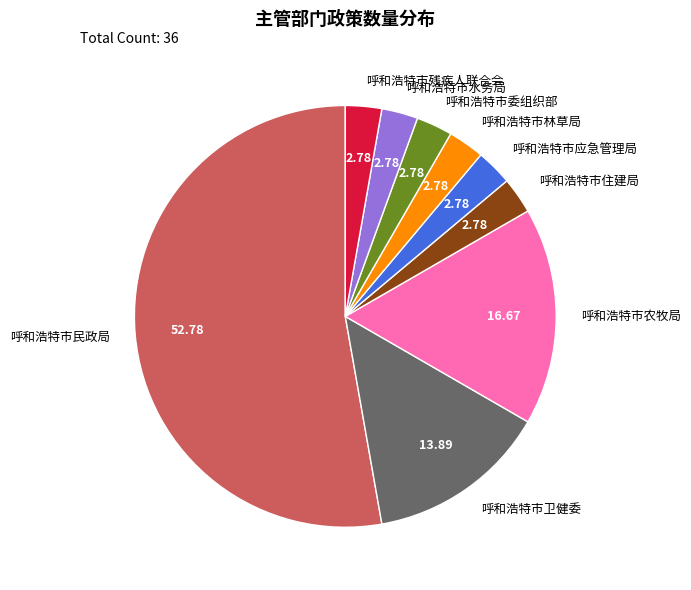

What is the largest slice in the pie chart?

呼和浩特市民政局